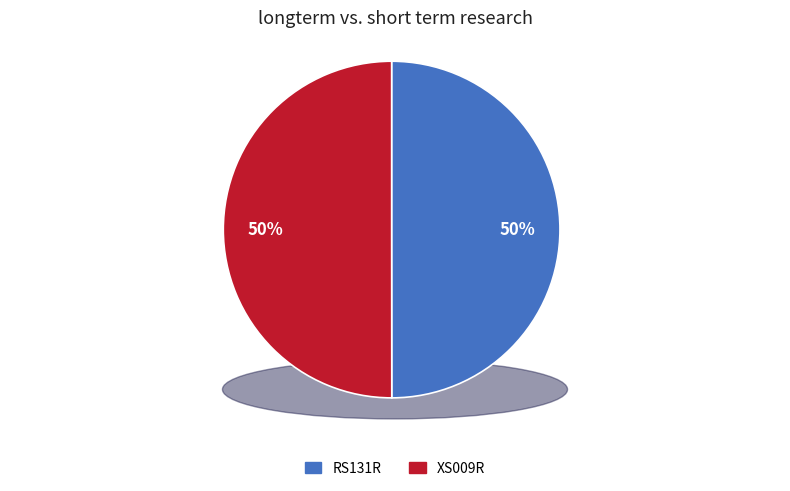

How much of the chart is everything except RS131R?

50.0%